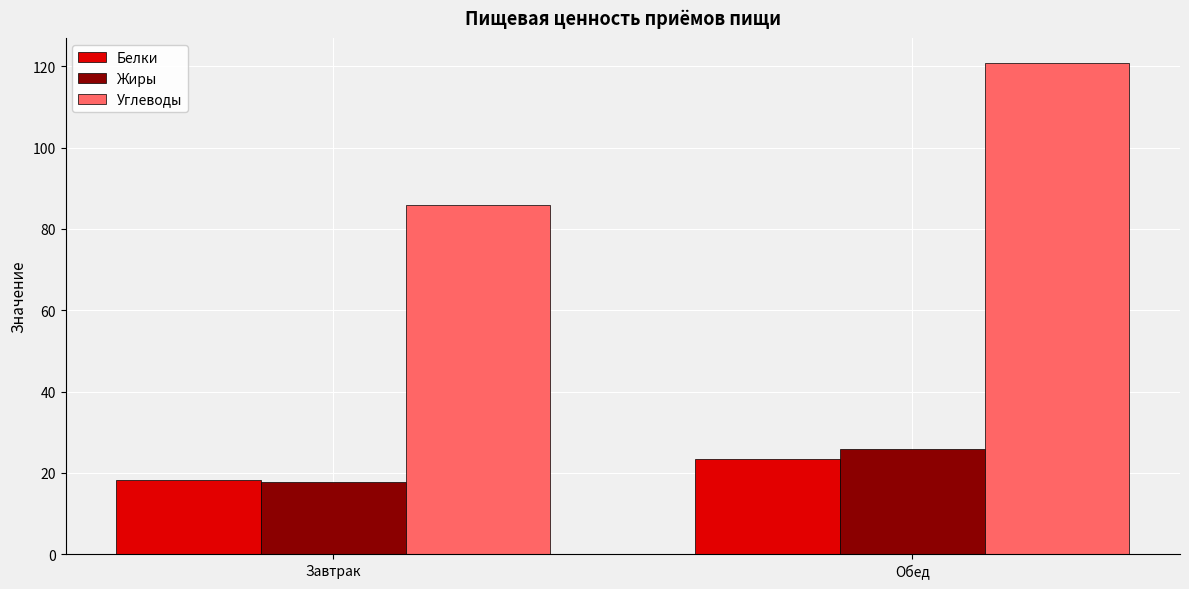

Count the number of categories in the chart.

2